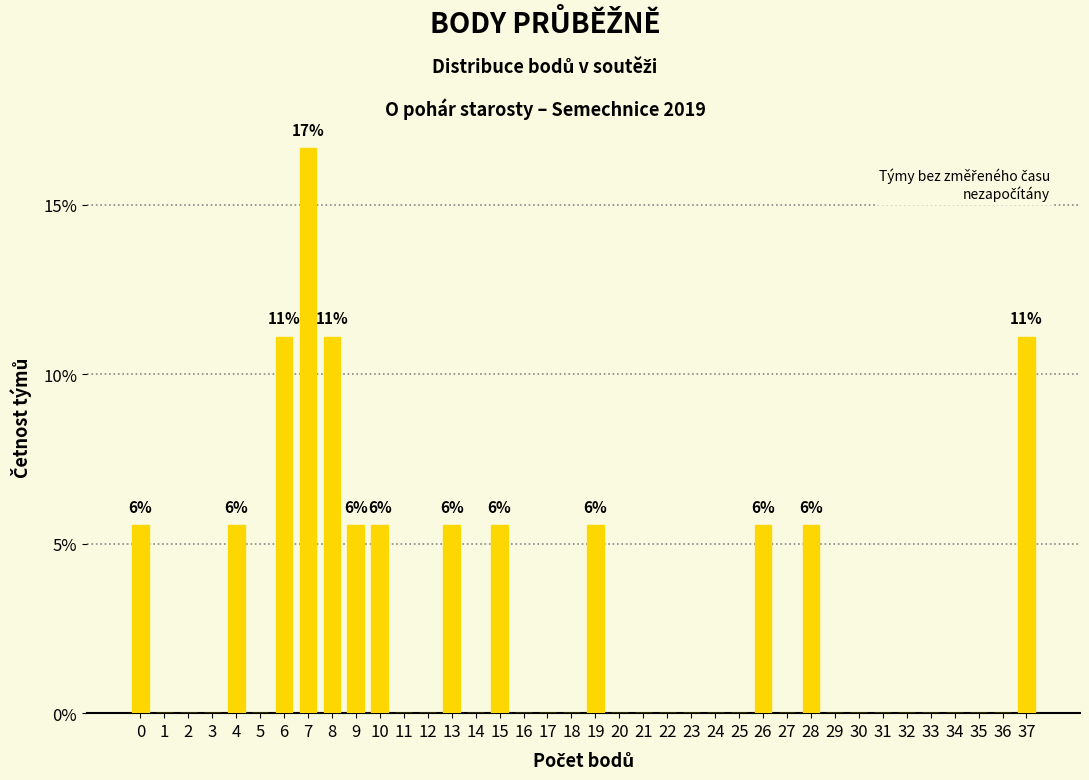

What is the change in value from 0 to 27?

-5.6